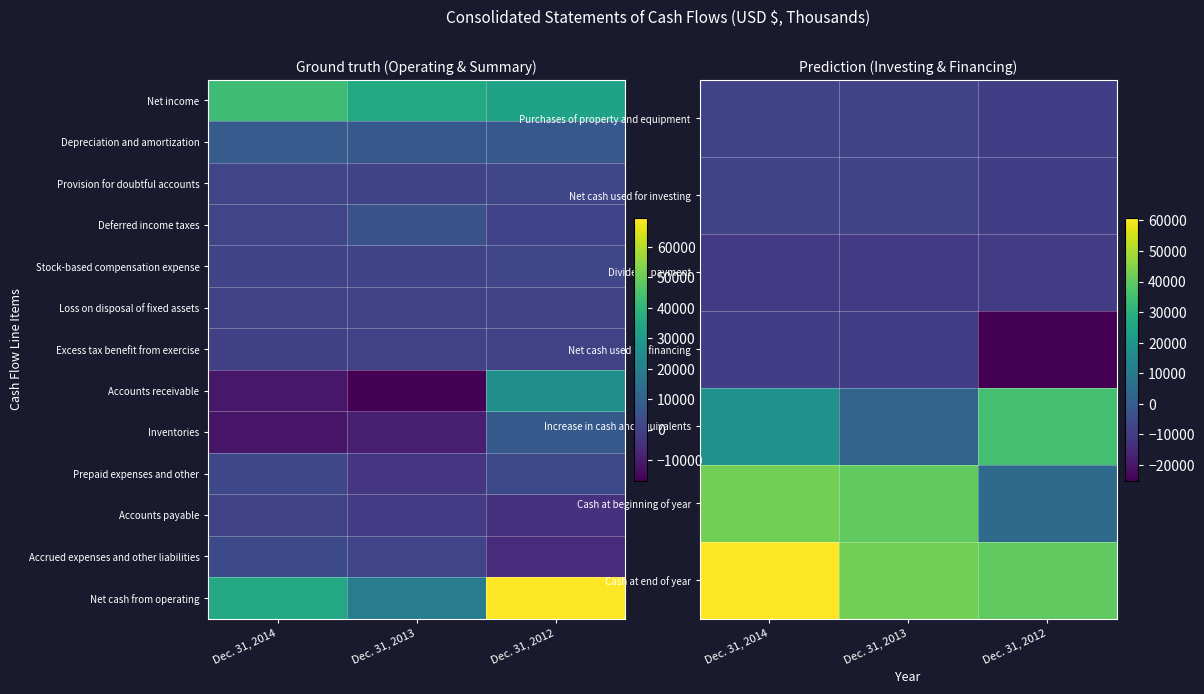

Which category has the lowest value in the Inventories series?

Dec. 31, 2014